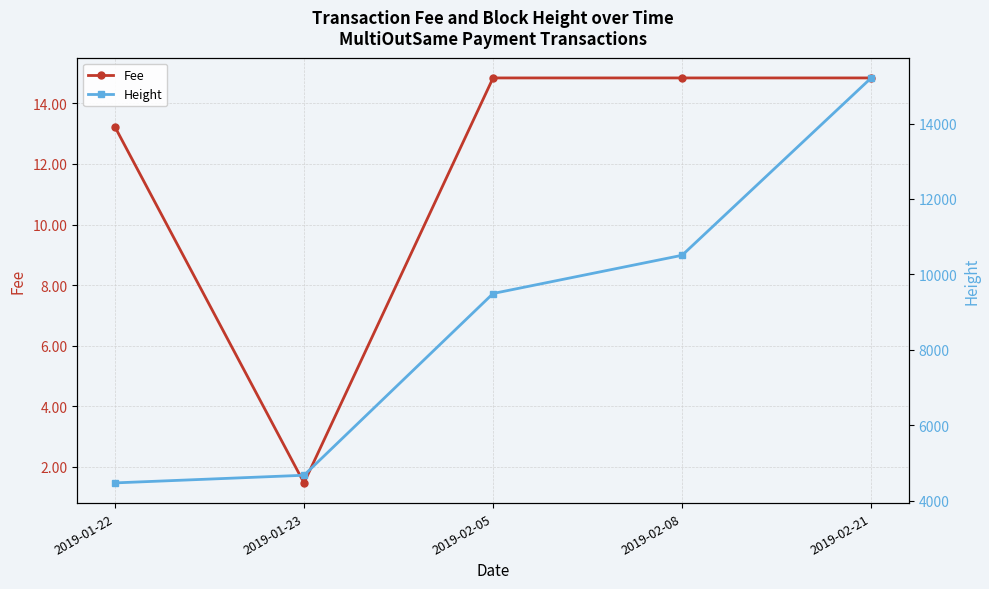

Which category has the highest value across all series?

2019-02-21